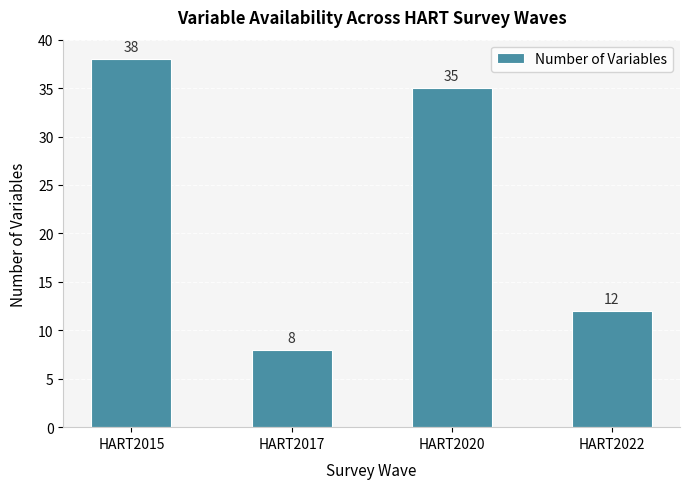

Rank the categories by value from highest to lowest.

HART2015, HART2020, HART2022, HART2017